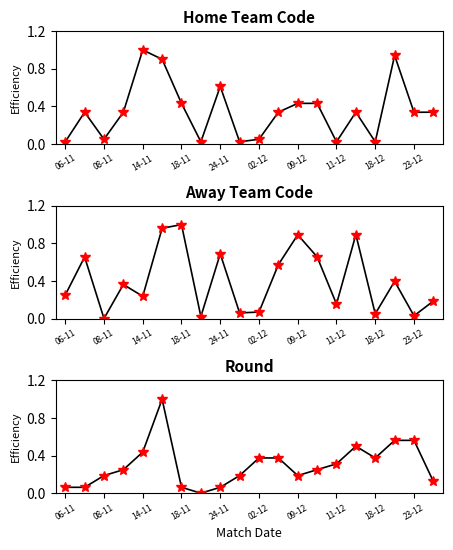

What is the highest value of the Round points series?

1.0